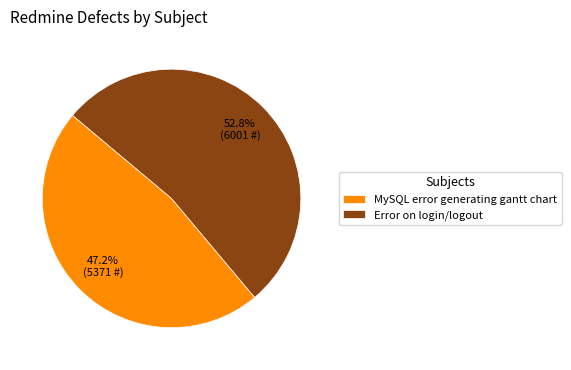

Which category has the smallest portion of the pie?

MySQL error generating gantt chart